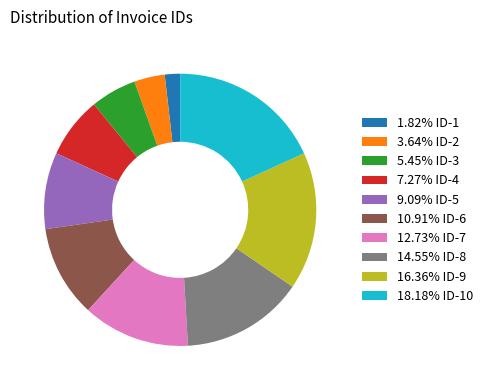

Approximately how many times larger is the value at 10.91% ID-6 compared to 1.82% ID-1?

6.0